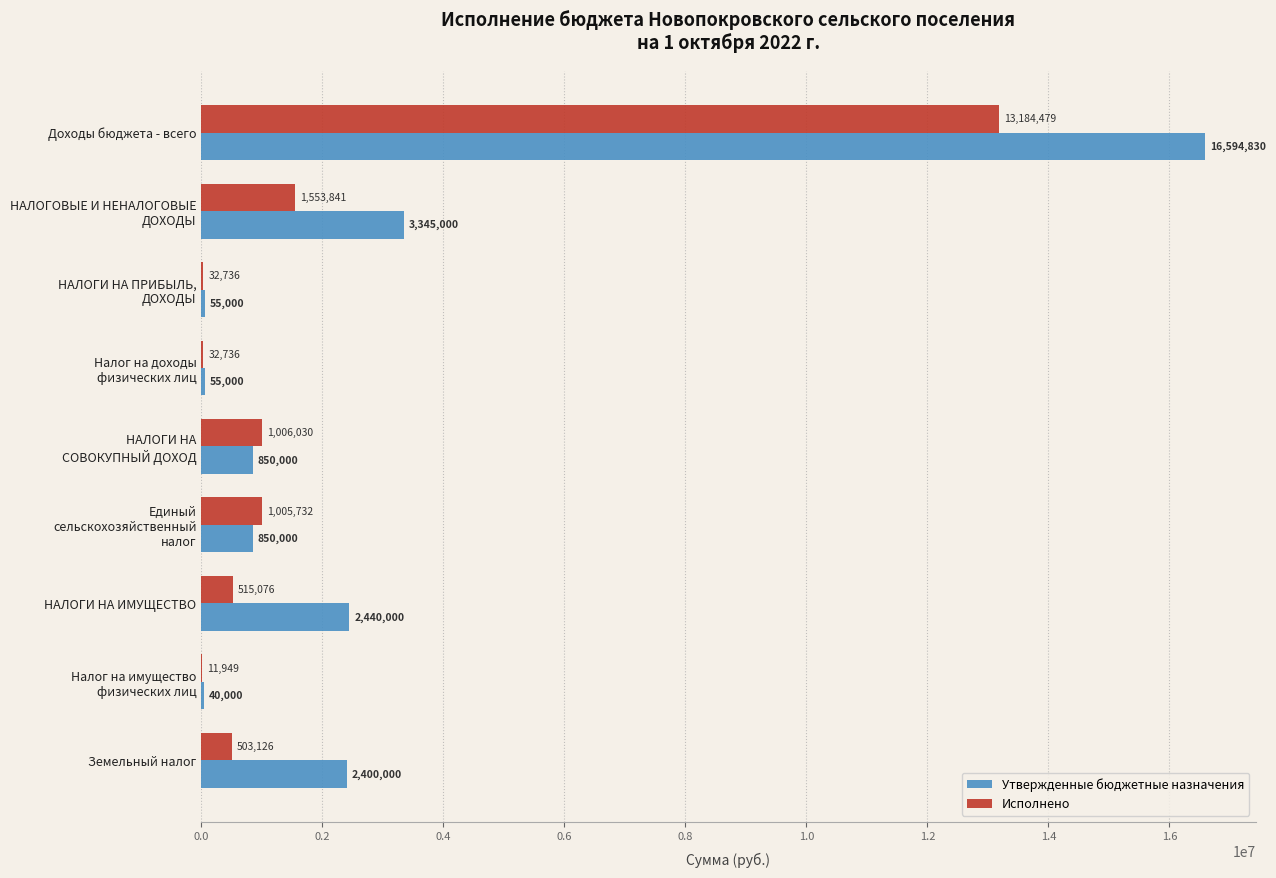

True or false: Утвержденные бюджетные назначения has a value of 4339909.7 at Доходы бюджета - всего.

False